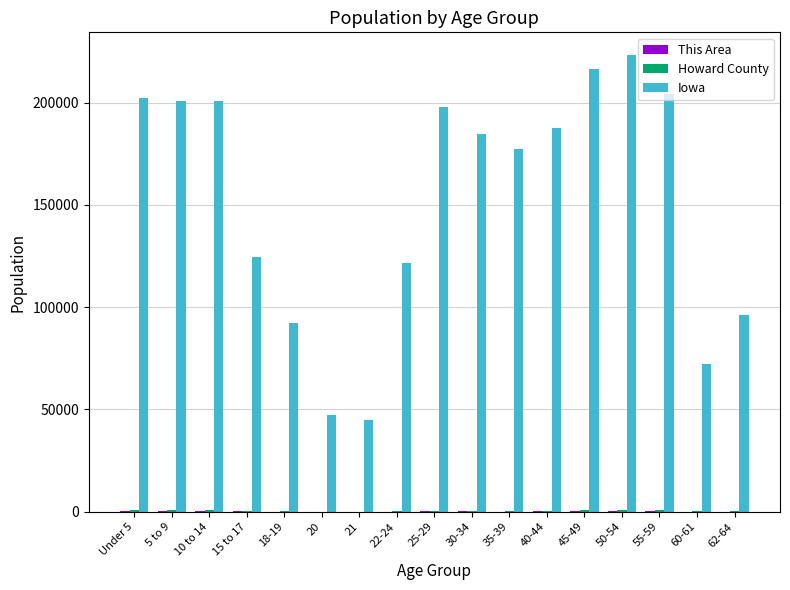

Which series has the largest total across all categories?

Iowa